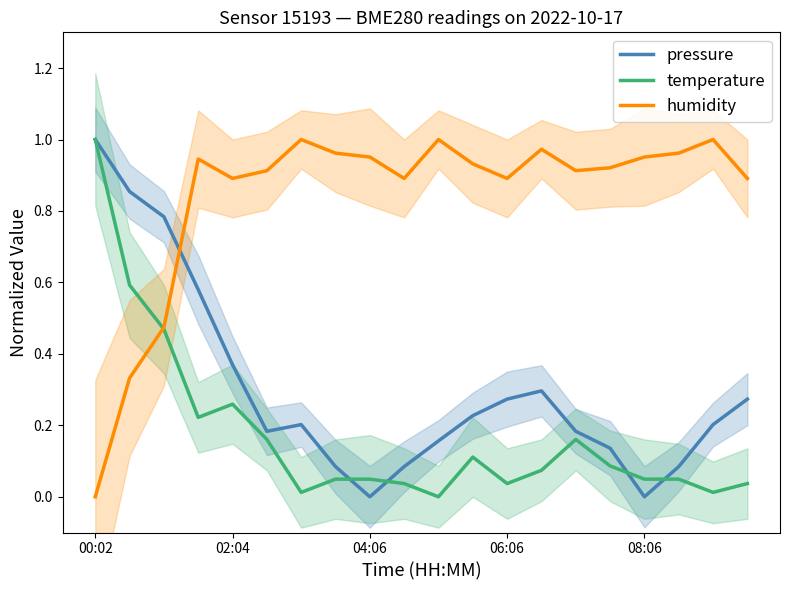

Which category has the highest value in the pressure series?

00:02